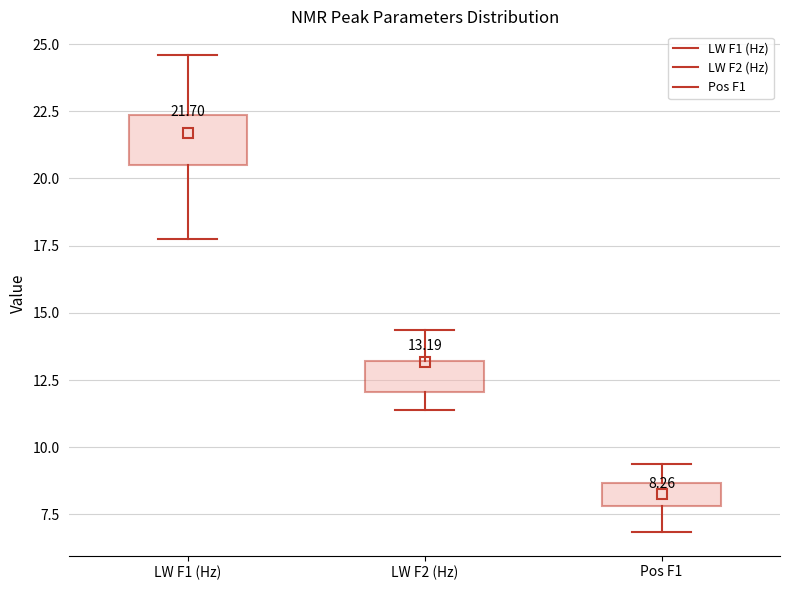

Which box has the lowest median line?

Pos F1